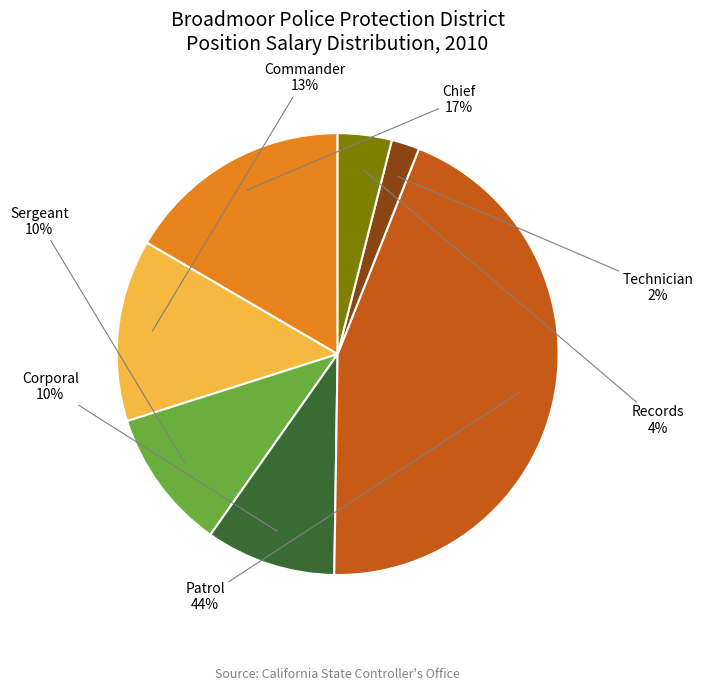

Does any single category account for the majority?

No